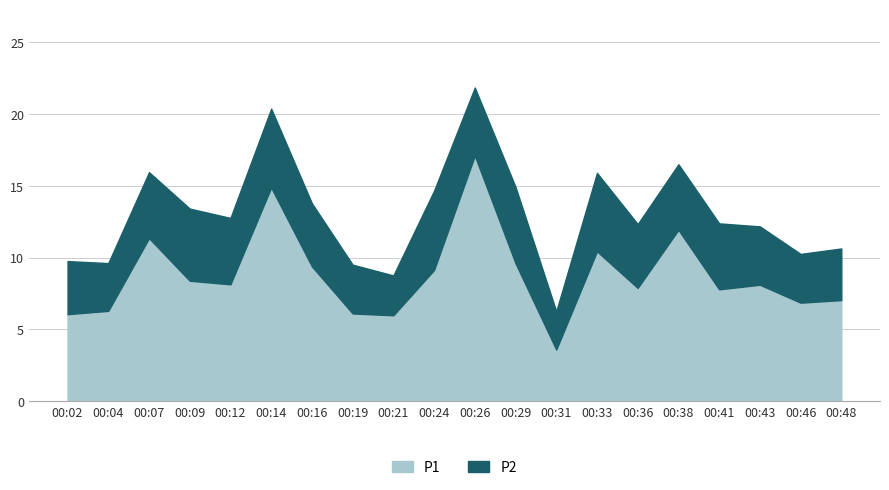

Which has a higher value, 00:29 or 00:21?

00:29